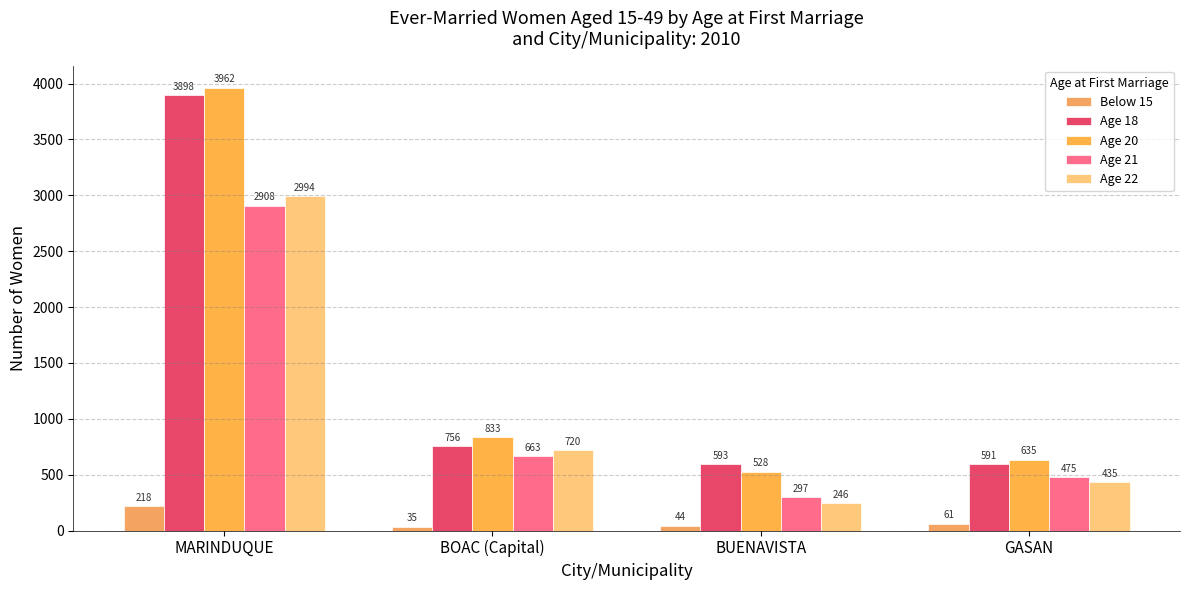

The value of Age 22 at GASAN is 435. True or false?

True